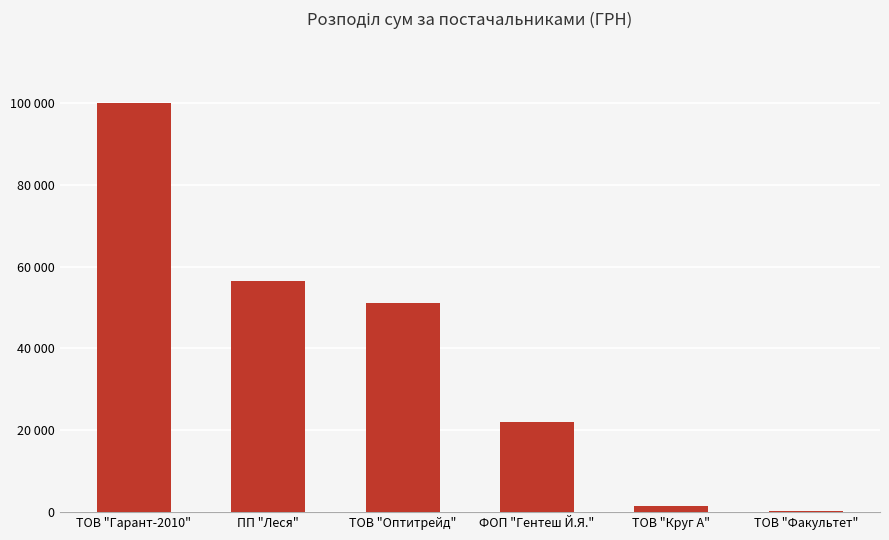

Are the bars grouped side by side (vs. stacked)?

No